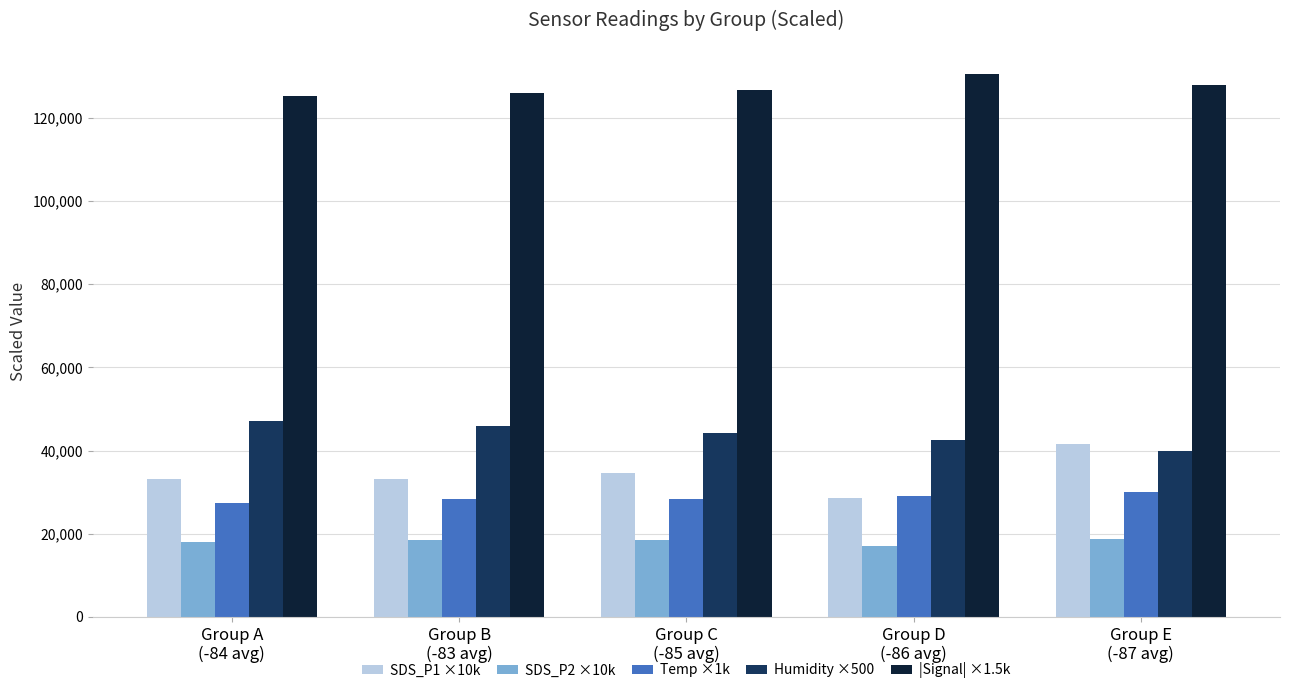

Which series has the largest total across all categories?

|Signal| ×1.5k